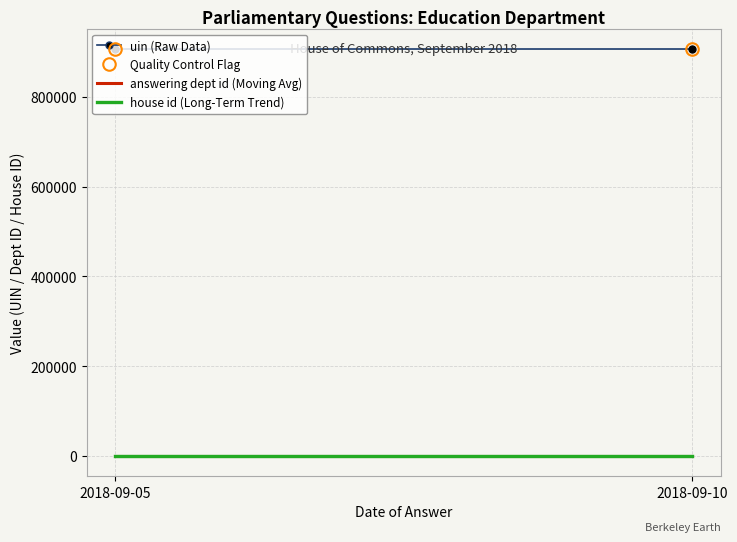

What is the maximum value for uin?

906766